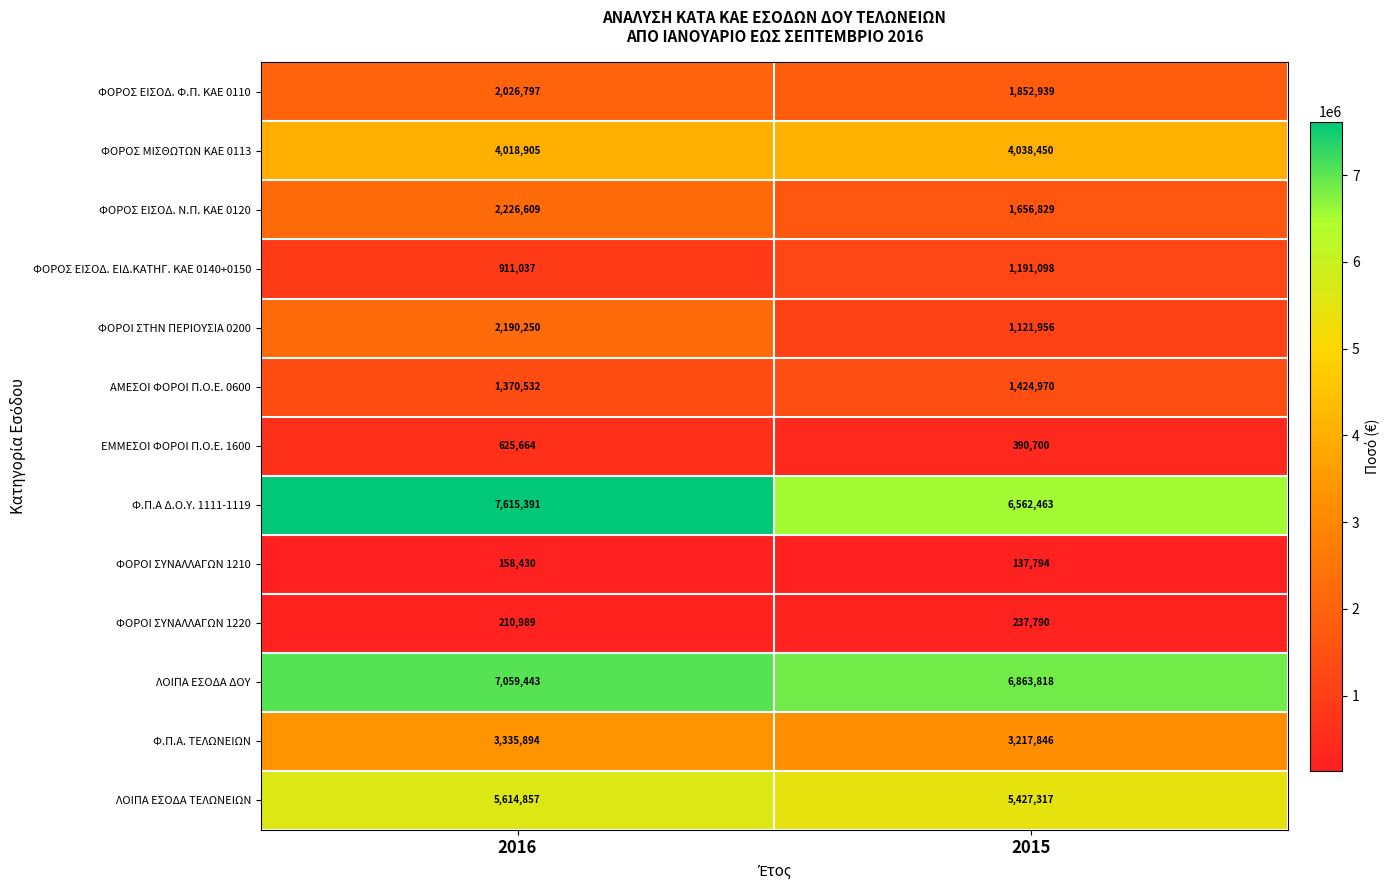

Which label corresponds to the smallest value in the chart?

2015